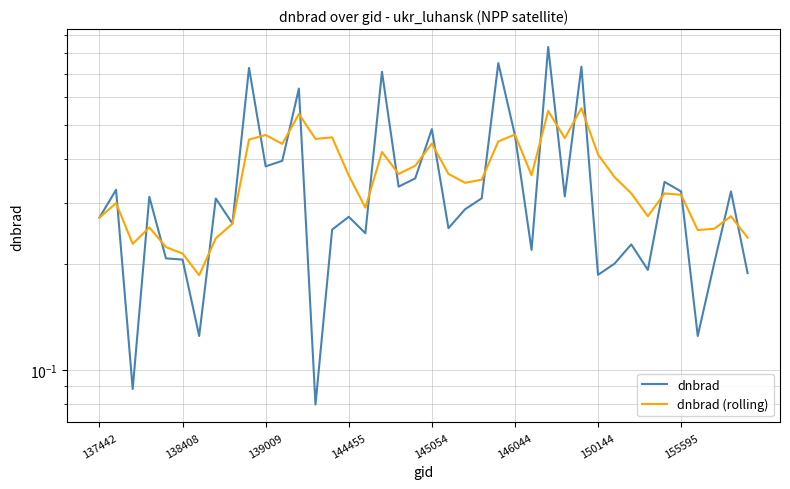

At which category does the chart reach its minimum across all series?

13